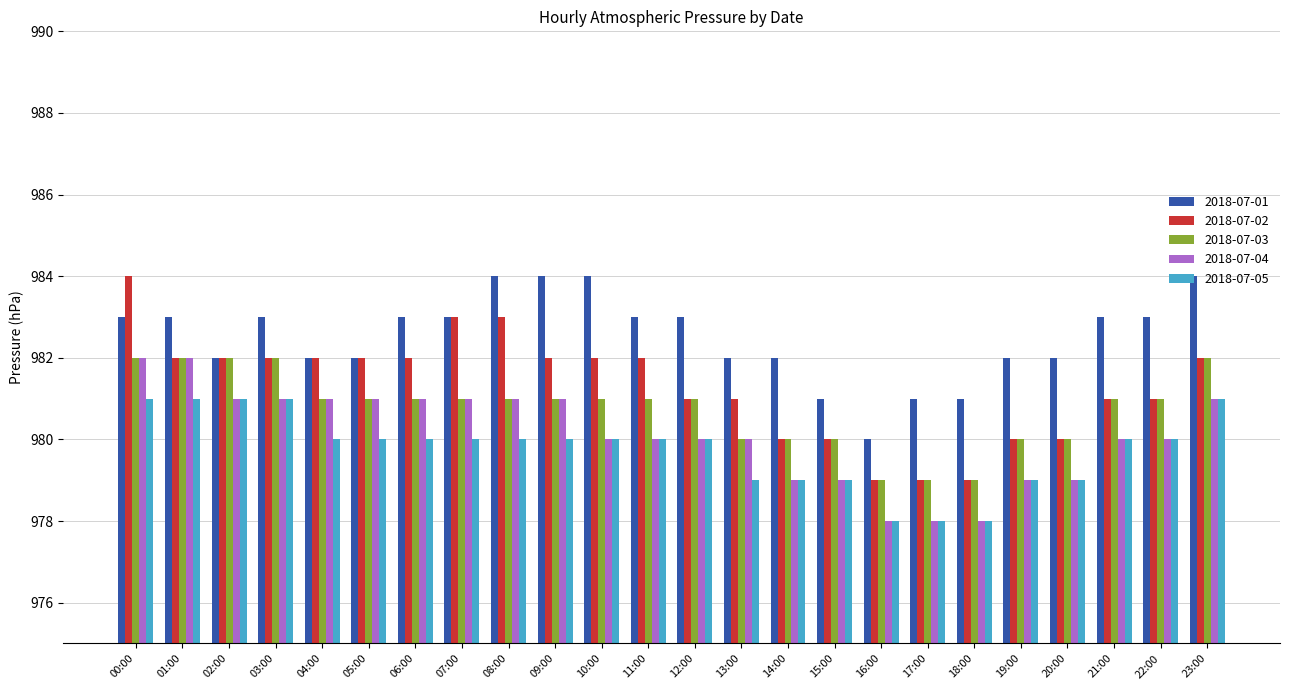

What position from the left is 13:00?

14